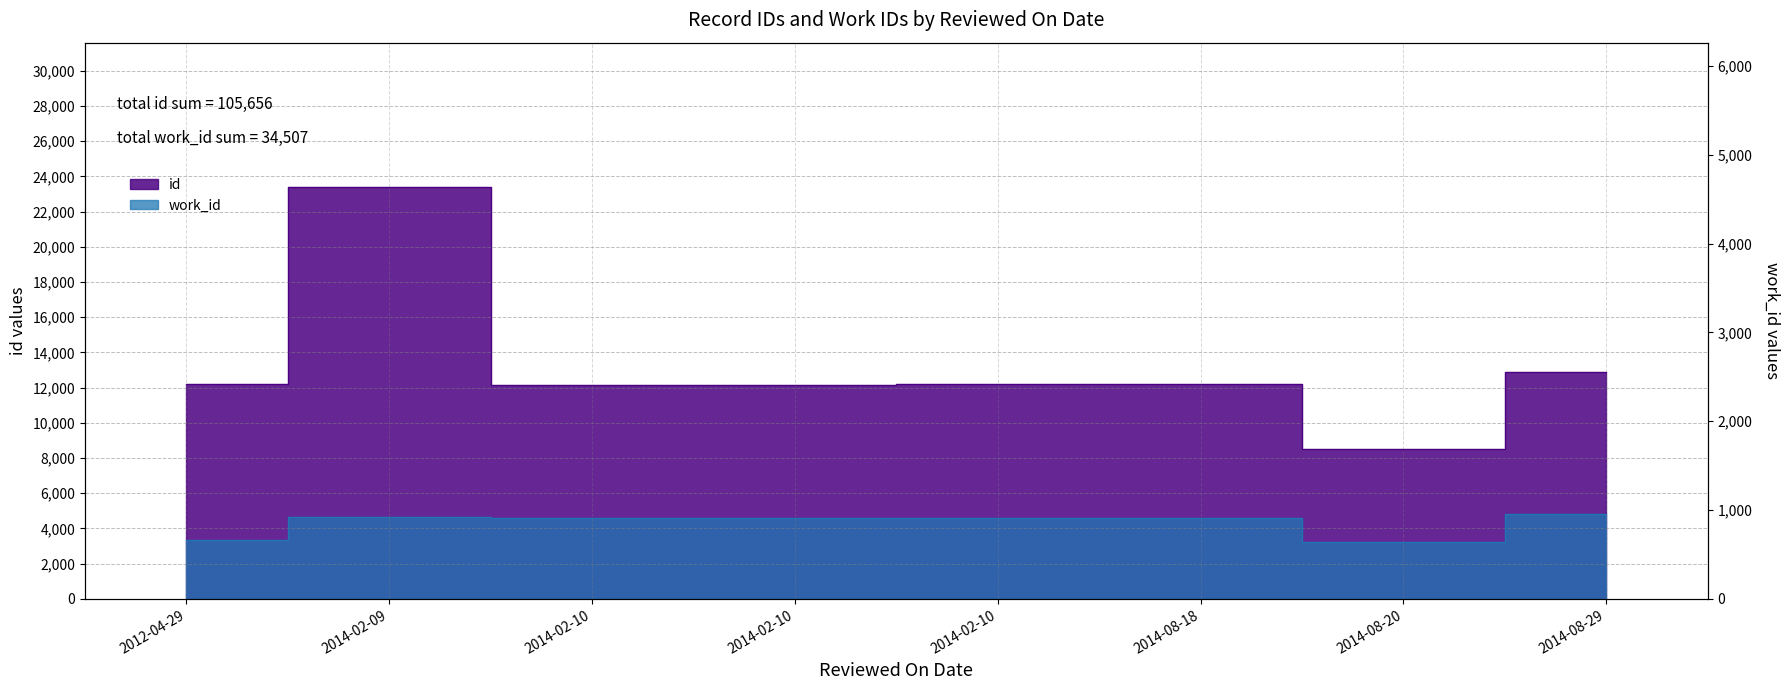

The id series shows 6286 at 2014-02-10. True or false?

False